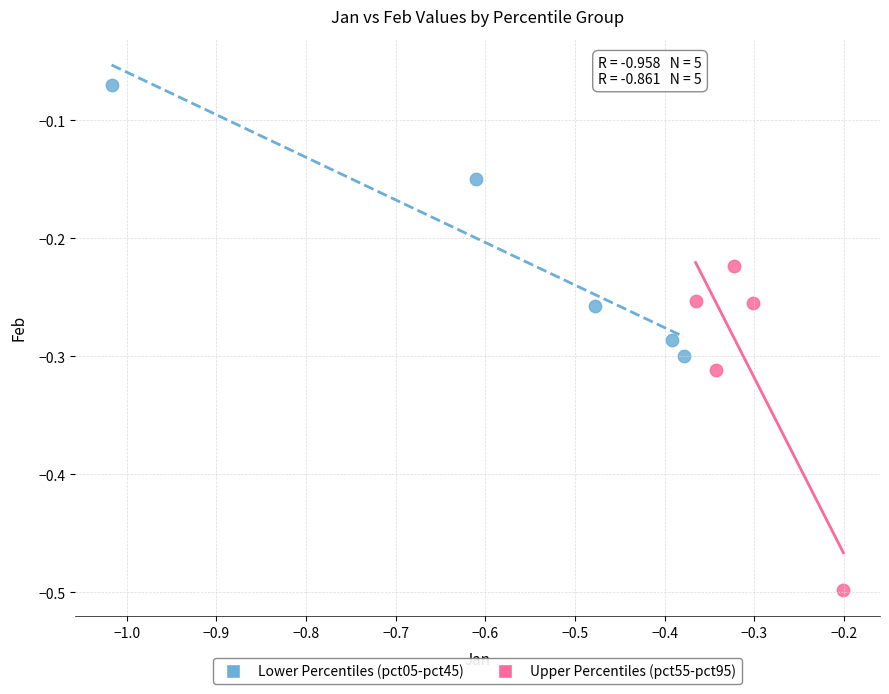

Which series reaches the maximum Y coordinate?

Lower Percentiles (pct05-pct45)